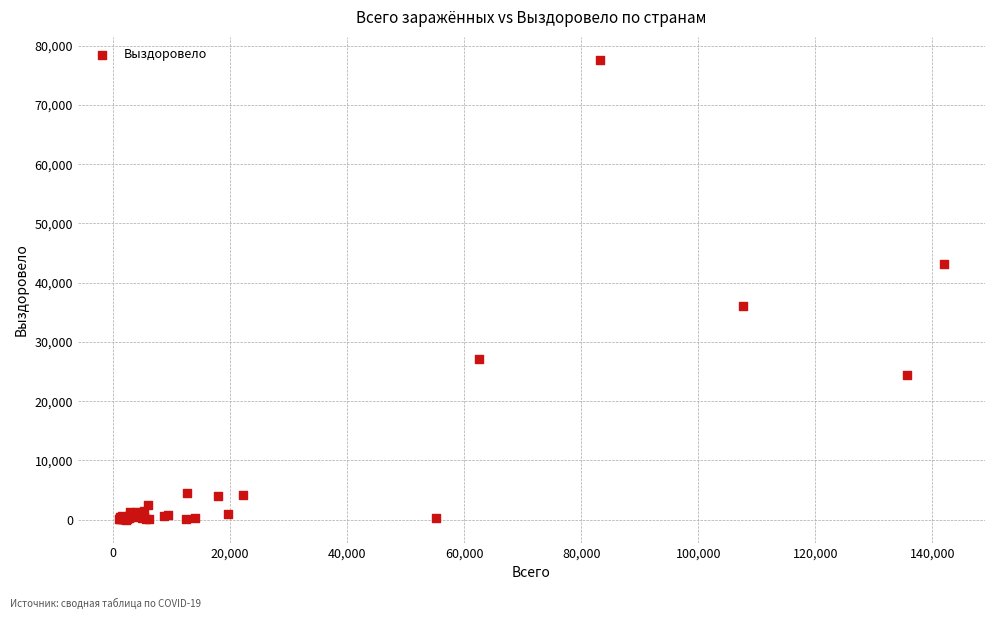

What Y value in the scatter plot is closest to 38807?

36081